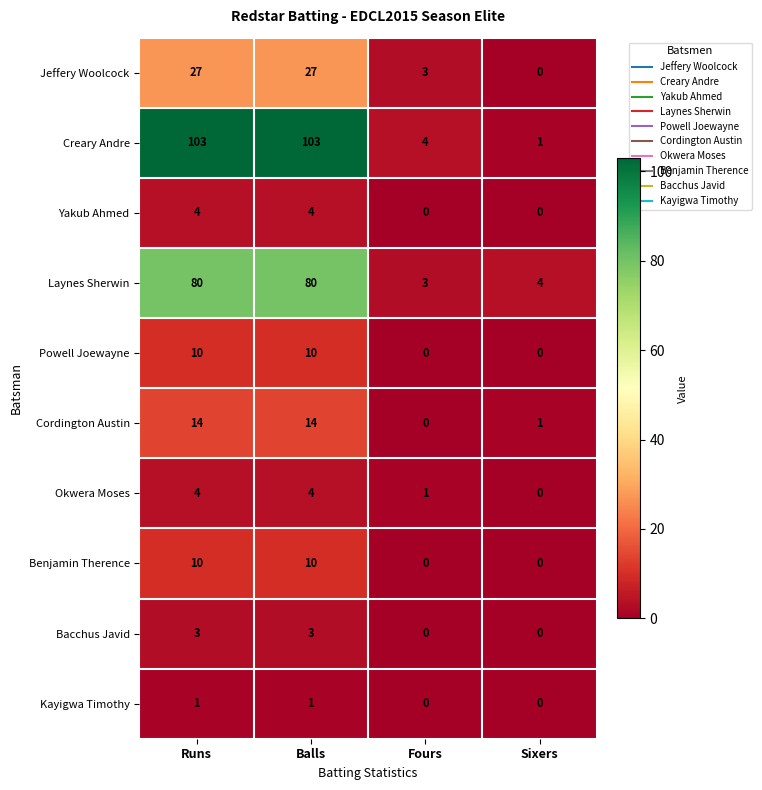

What is the difference between the Bacchus Javid values at Runs and Sixers?

3